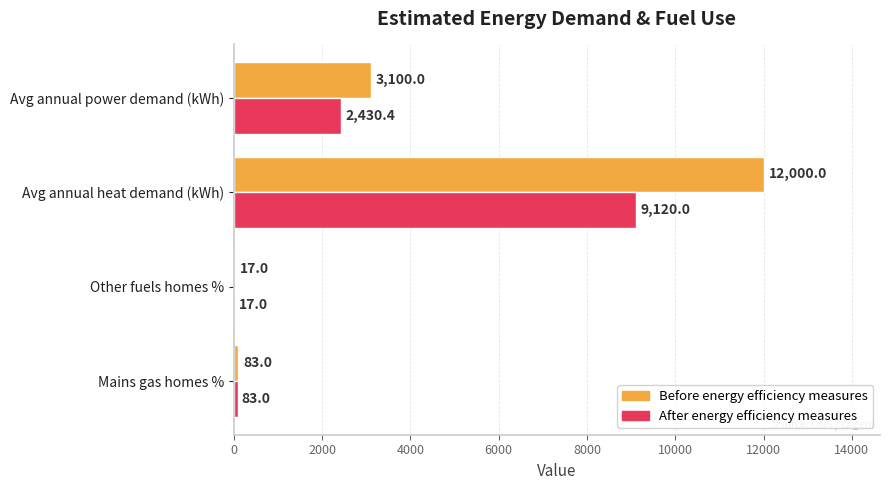

What is the highest value of the Before energy efficiency measures series?

12000.0